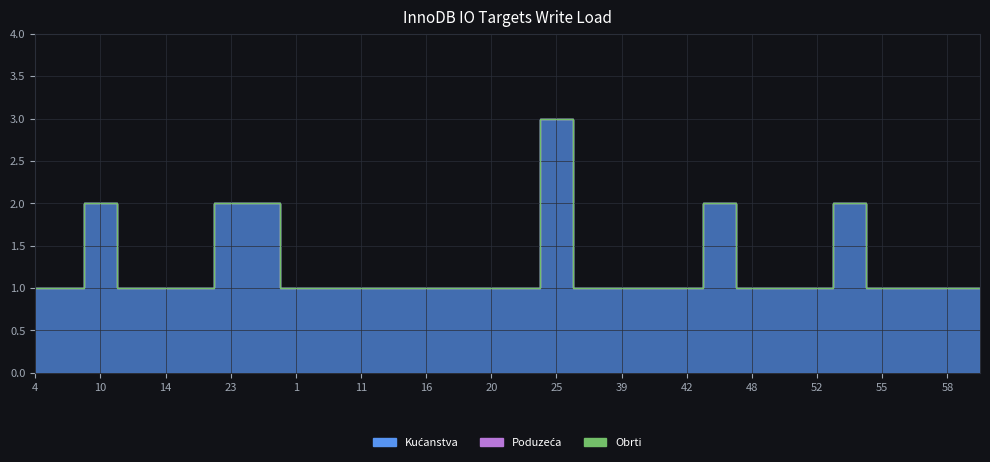

Where is Obrti nearest to the value 0?

4